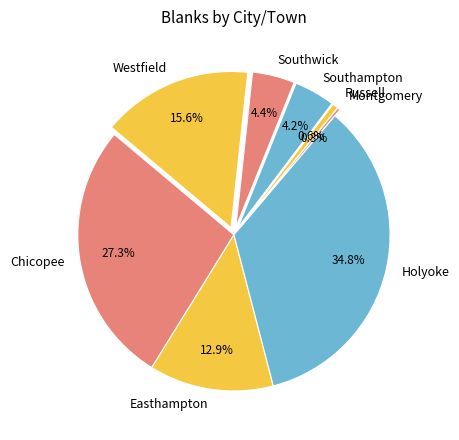

What portion of the pie excludes Southampton?

95.8%